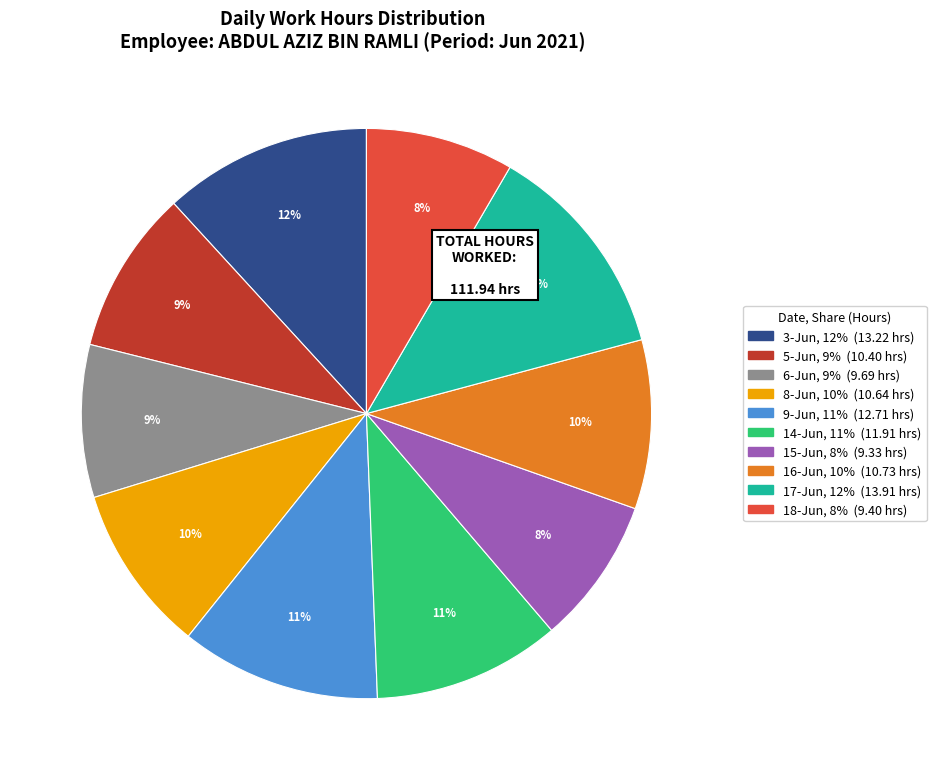

What percentage is the 5-Jun slice, to the nearest percent?

9%